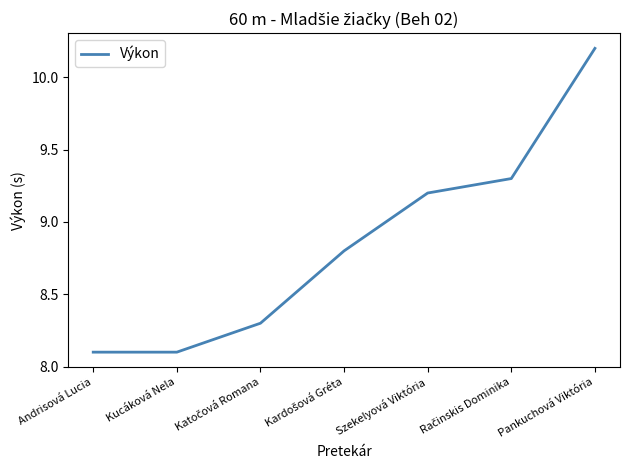

Which label corresponds to the largest value in the chart?

Pankuchová Viktória